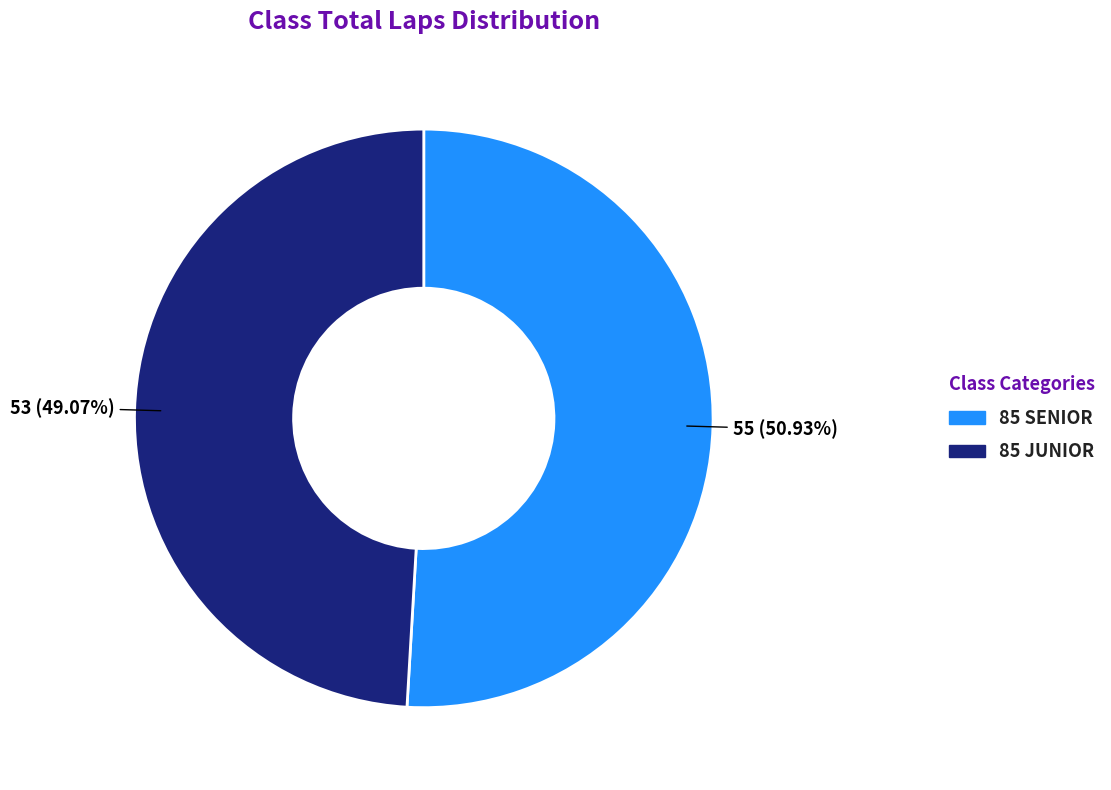

Between 85 SENIOR and 85 JUNIOR, which is larger?

85 SENIOR